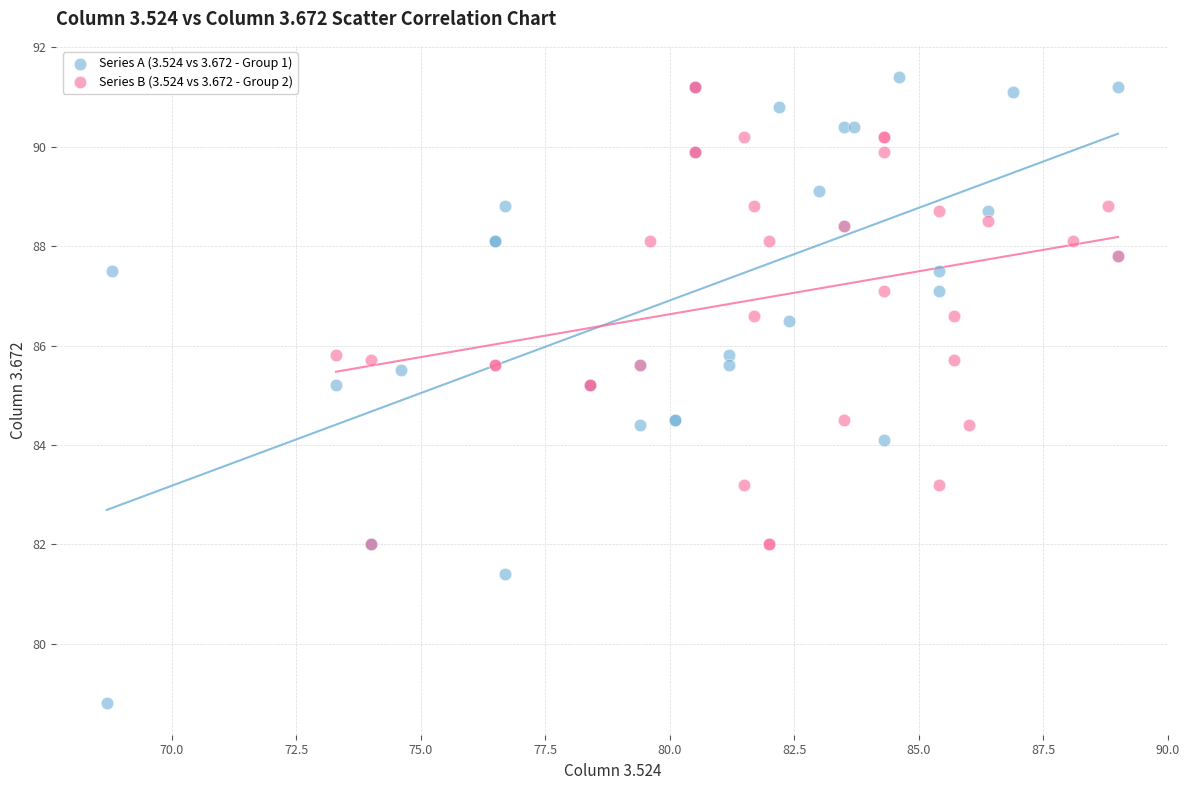

Which series contains the lowest Y value?

Series A (3.524 vs 3.672 - Group 1)